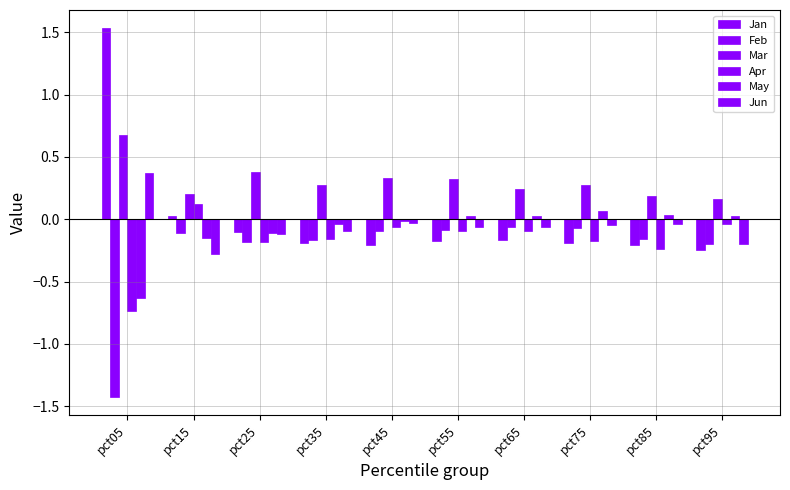

Which series has the largest total across all categories?

Mar